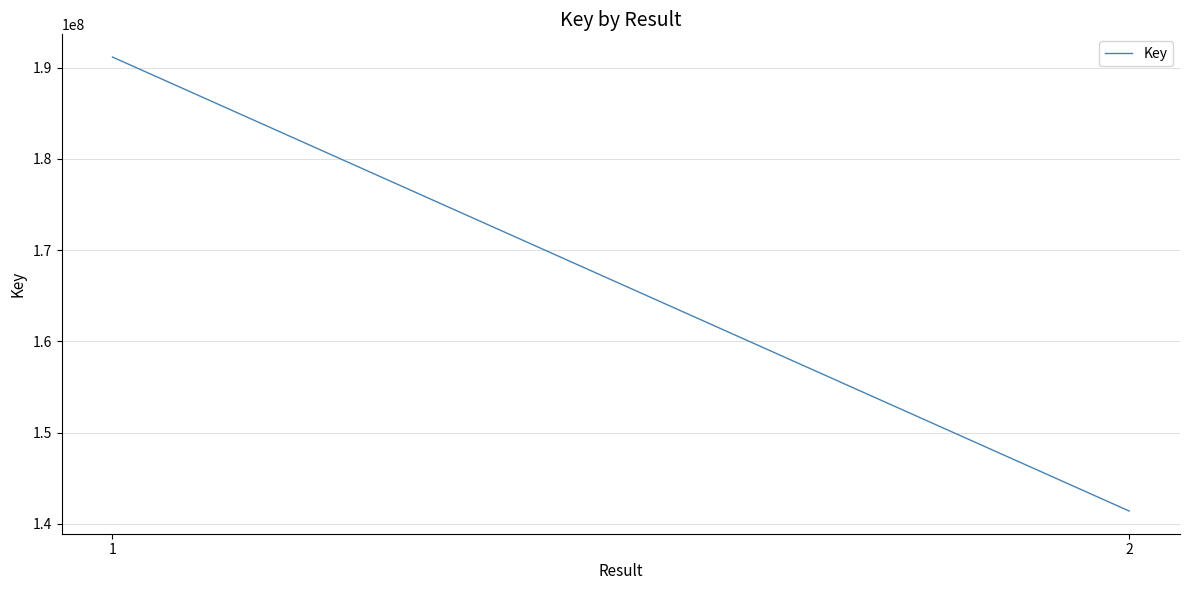

True or false: the data shows 141409209 at 2.

True